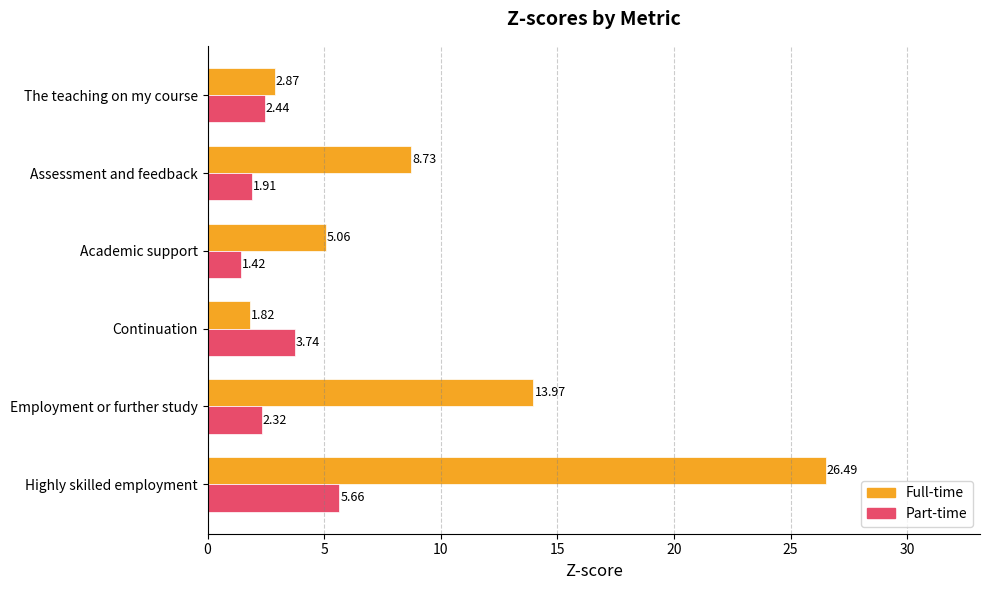

What is the difference between the maximum and minimum values in the Full-time series?

24.7